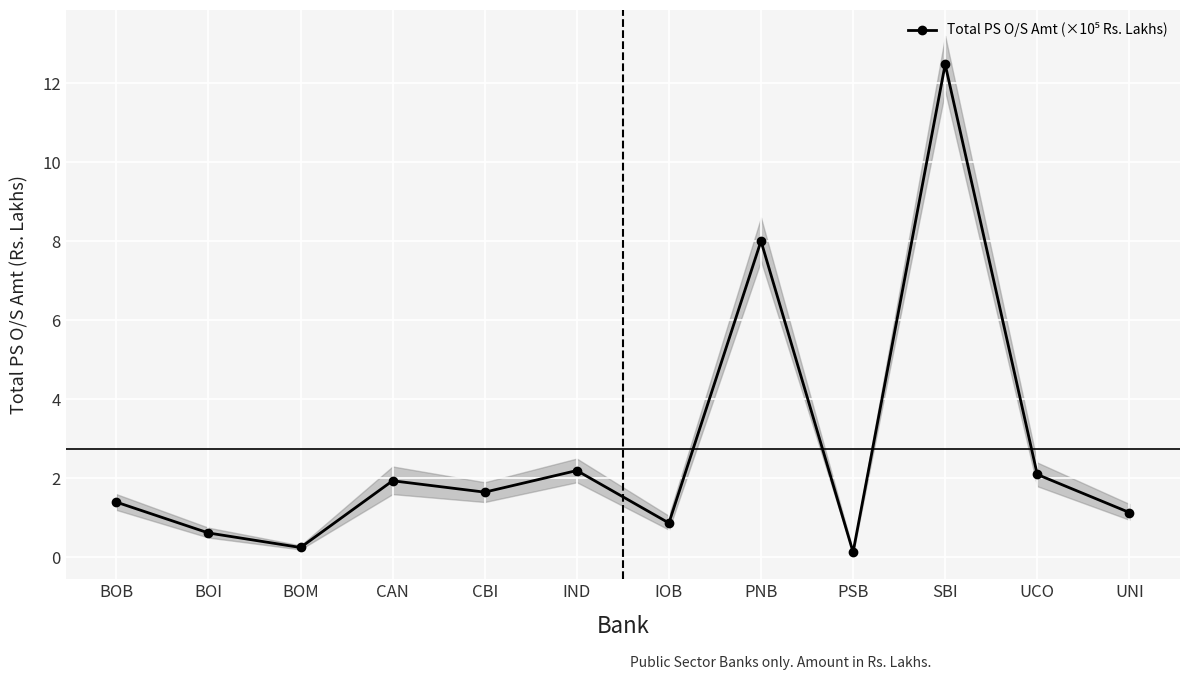

Approximately how many times larger is the value at BOB compared to CBI?

0.8